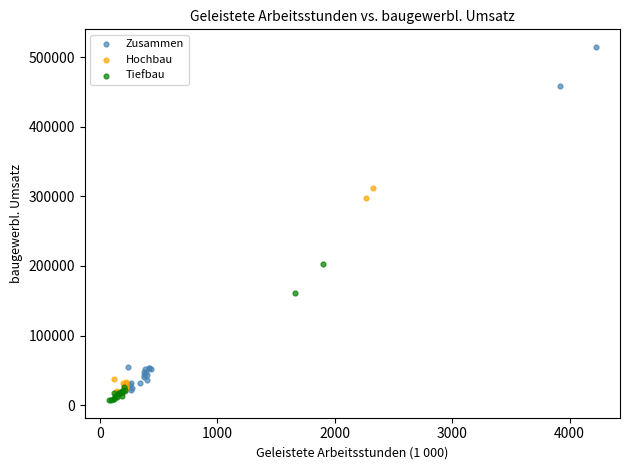

Which series has the widest spread of Y values?

Zusammen